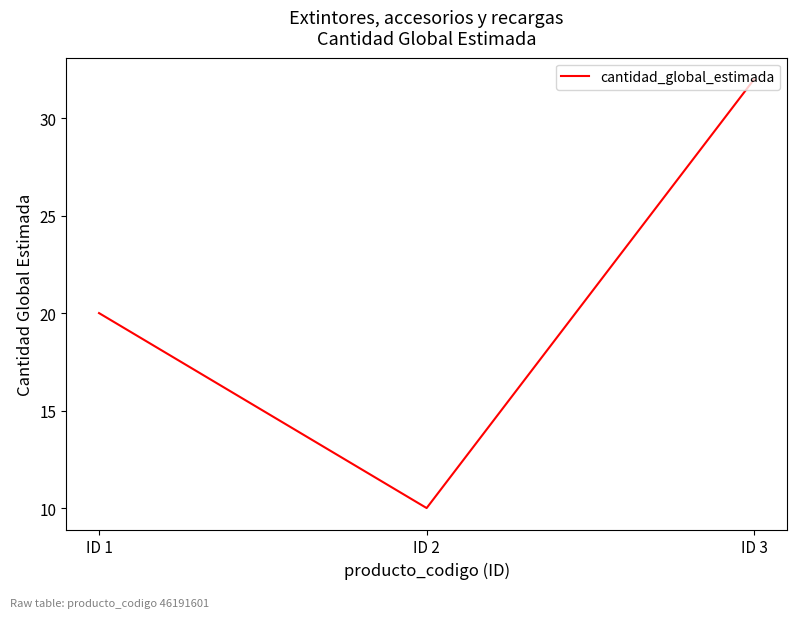

Reading left to right, transcribe all the data shown in this chart.

ID 1=20	ID 2=10	ID 3=32